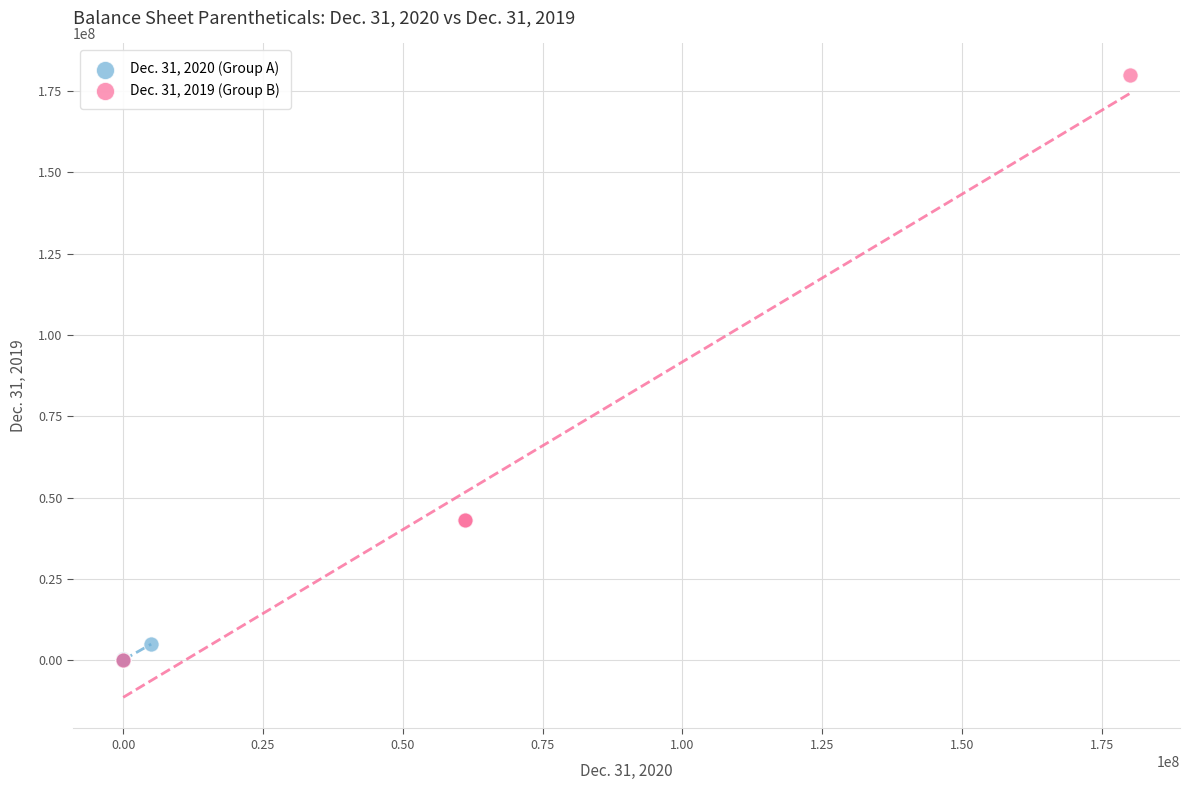

Which series contains the highest Y value?

Dec. 31, 2019 (Group B)